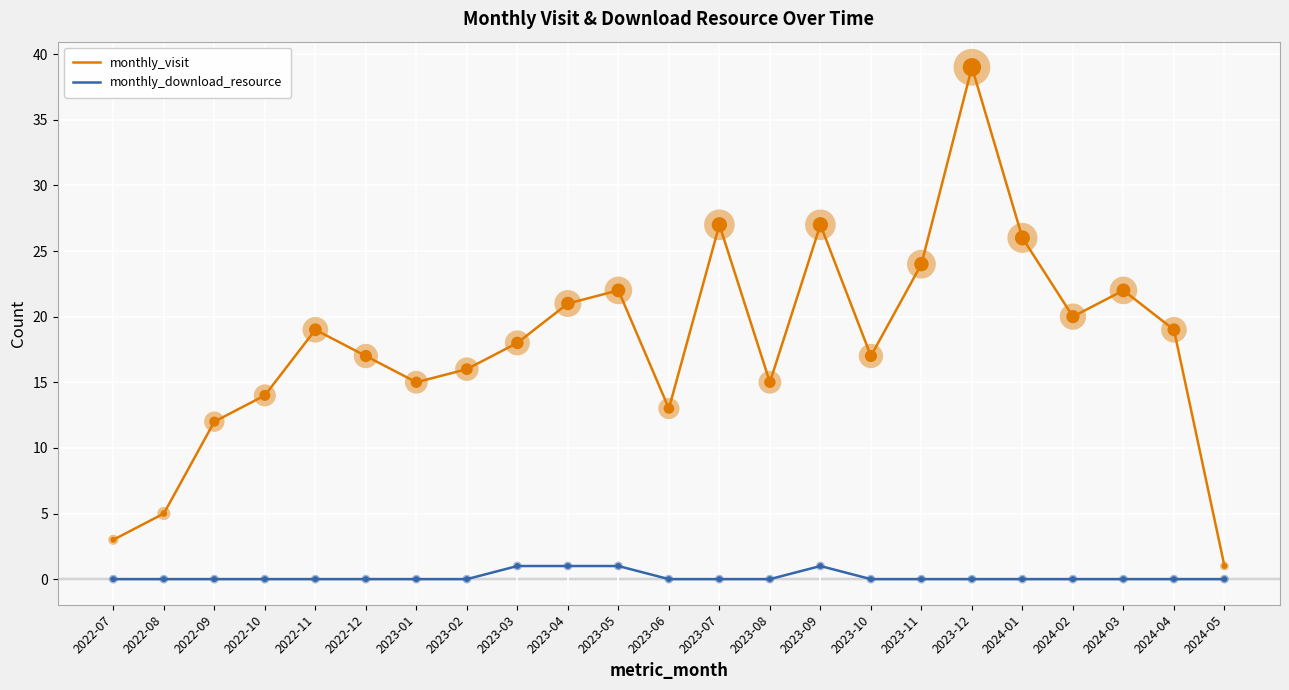

Which series changed the most between 2023-04 and 2023-07?

monthly_visit